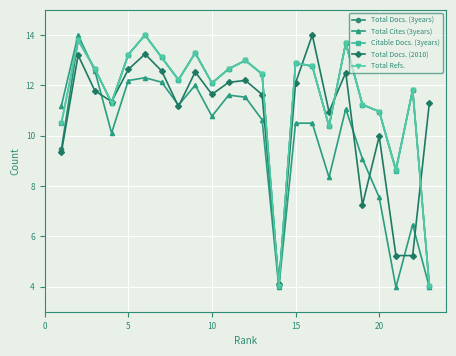

At how many categories does at least one series exceed 8?

22